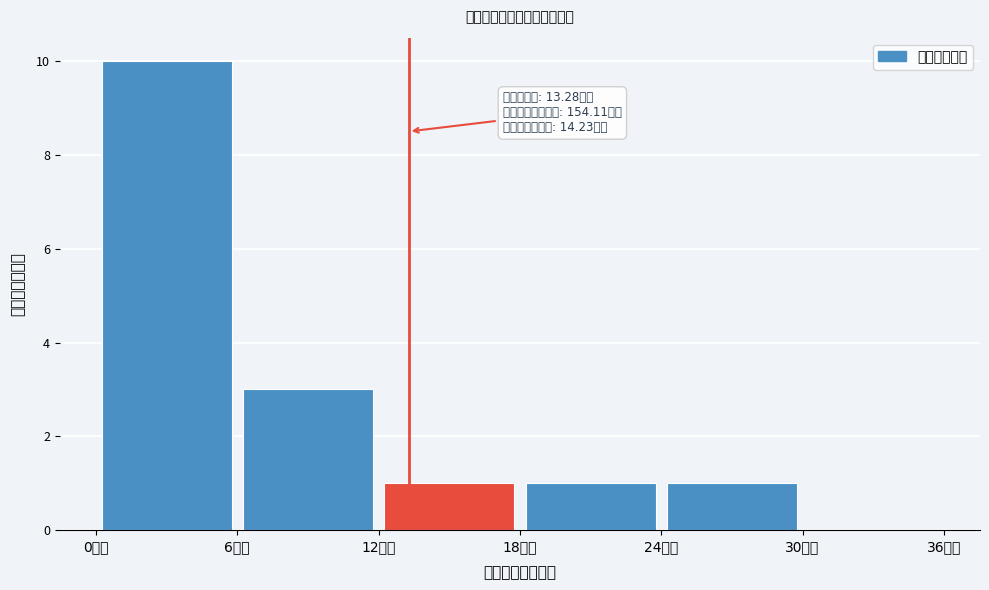

Over which range of the x-axis is the bar tallest?

0 to 6